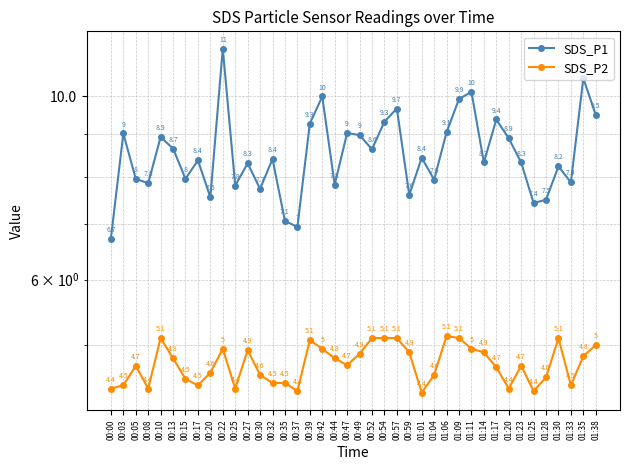

What position from the right is 00:37?

25